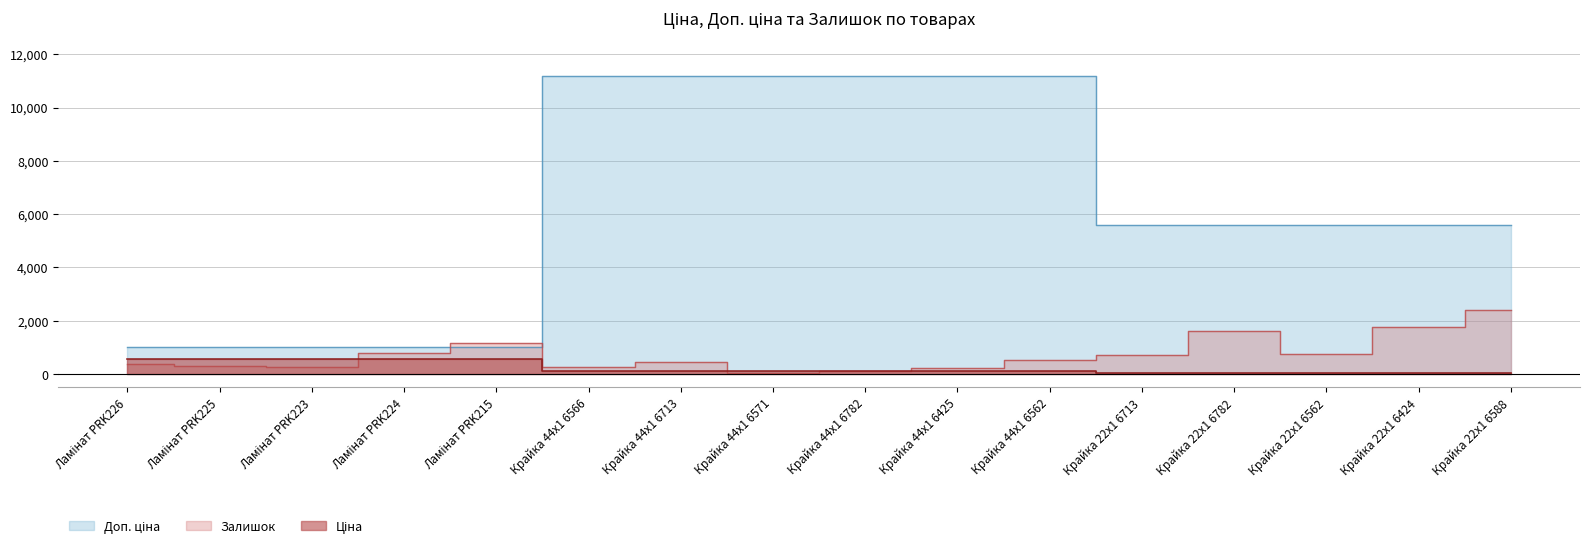

What is the value of the Залишок point at the 12th from the left?

733.0